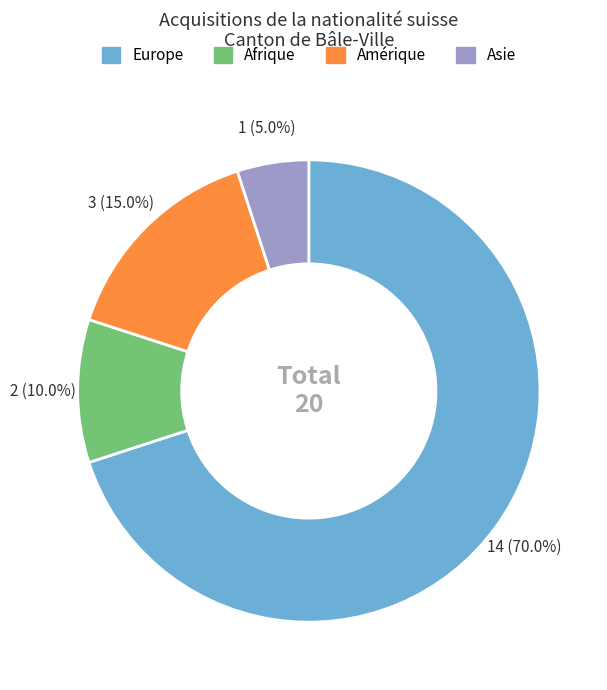

Which slice is the smallest?

Asie